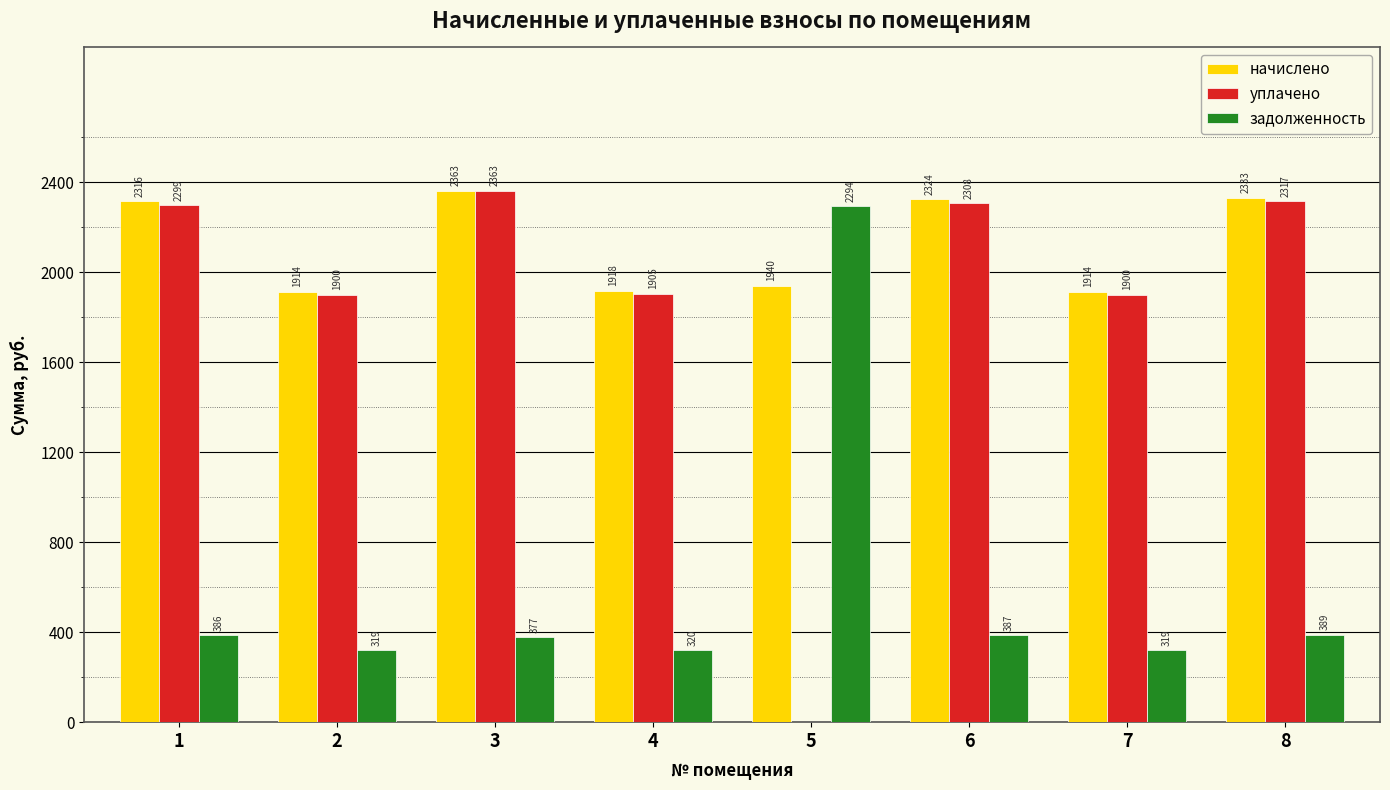

Are the bars grouped side by side (vs. stacked)?

Yes